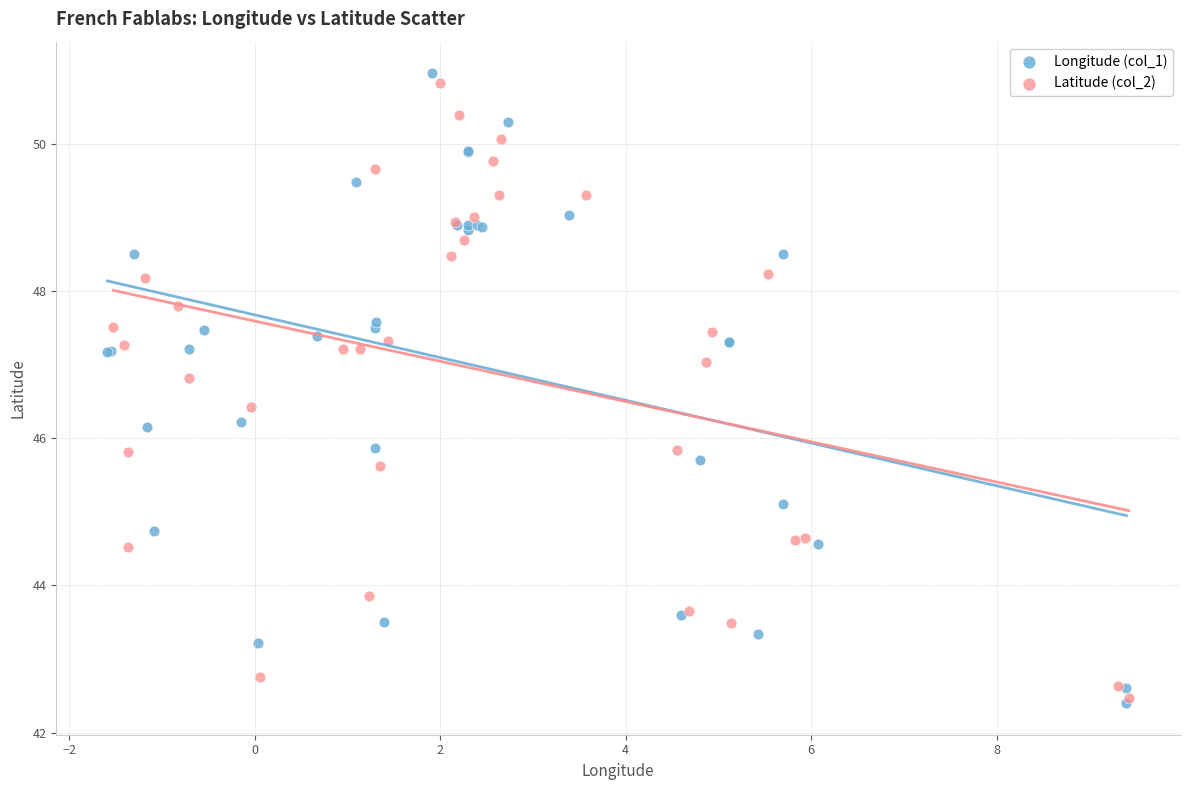

Which series has the largest Y range (max minus min)?

Longitude (col_1)